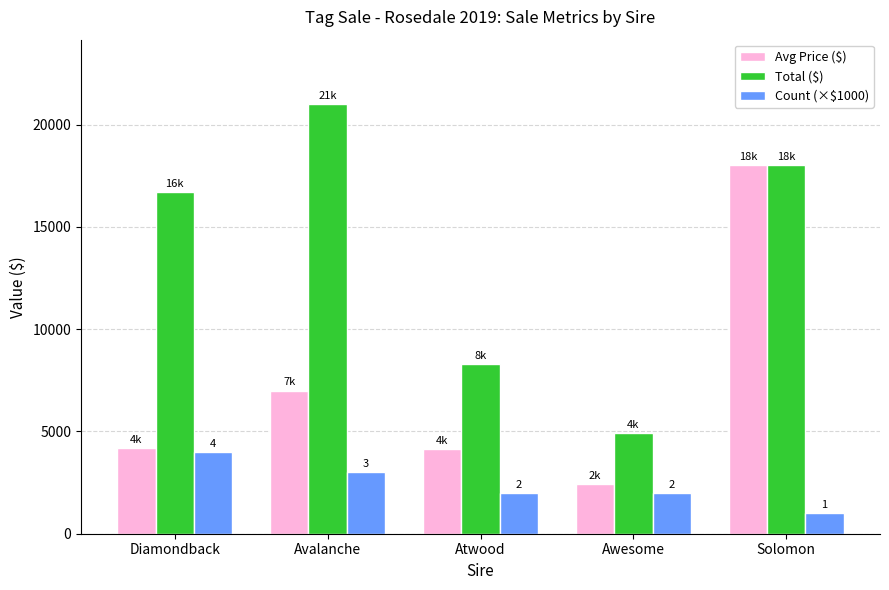

Is the value of Count (×$1000) at Awesome greater than the value of Avg Price ($) at Avalanche?

No